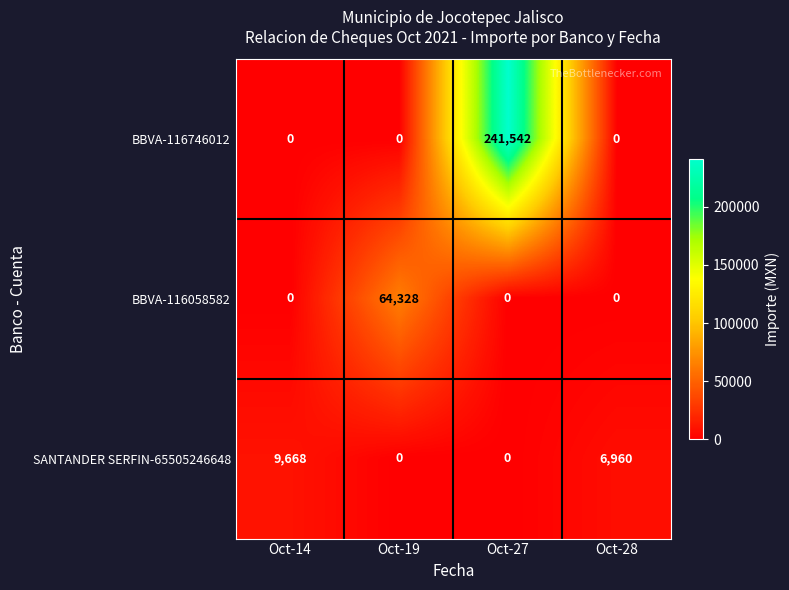

At how many categories does at least one series exceed 13347?

2